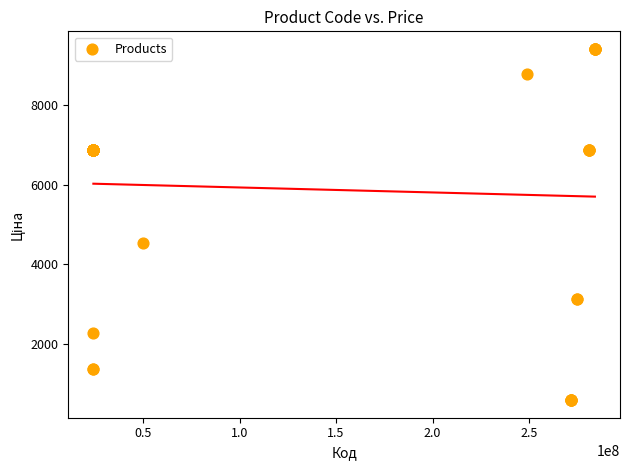

What Y value in the scatter plot is closest to 5001?

4531.4